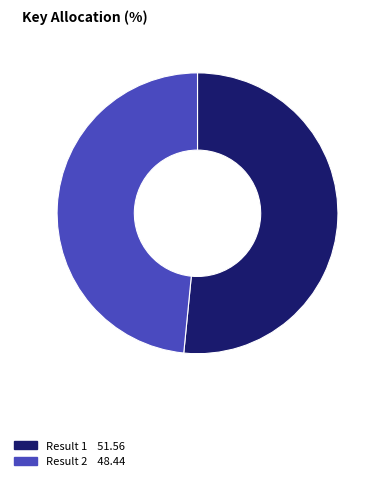

Do Result 2 and Result 1 together represent more than half of the pie?

Yes